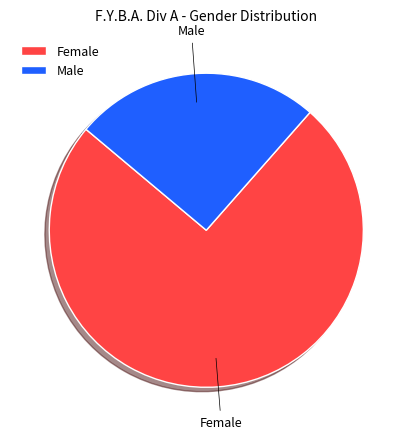

How many slices are in this pie chart?

2